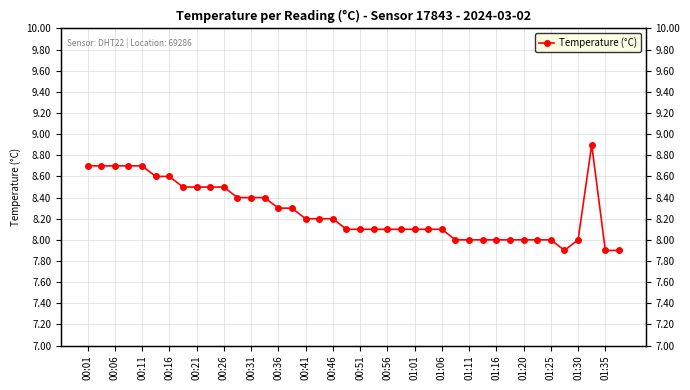

Reading left to right, extract all data points from this chart.

8.7	8.7	8.7	8.7	8.7	8.6	8.6	8.5	8.5	8.5	8.5	8.4	8.4	8.4	8.3	8.3	8.2	8.2	8.2	8.1	8.1	8.1	8.1	8.1	8.1	8.1	8.1	8.0	8.0	8.0	8.0	8.0	8.0	8.0	8.0	7.9	8.0	8.9	7.9	7.9